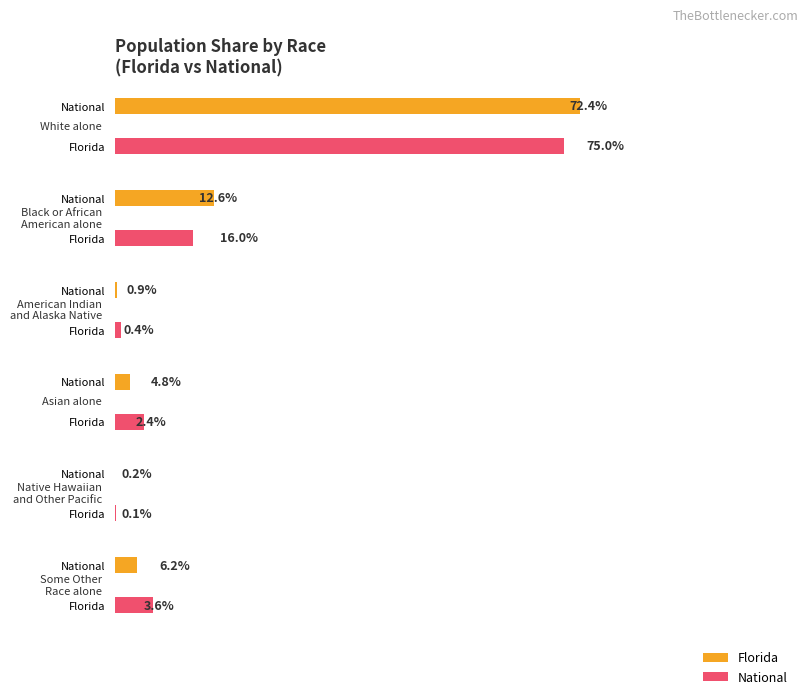

True or false: This Area has a value of 3 at Native Hawaiian
and Other Pacific.

False